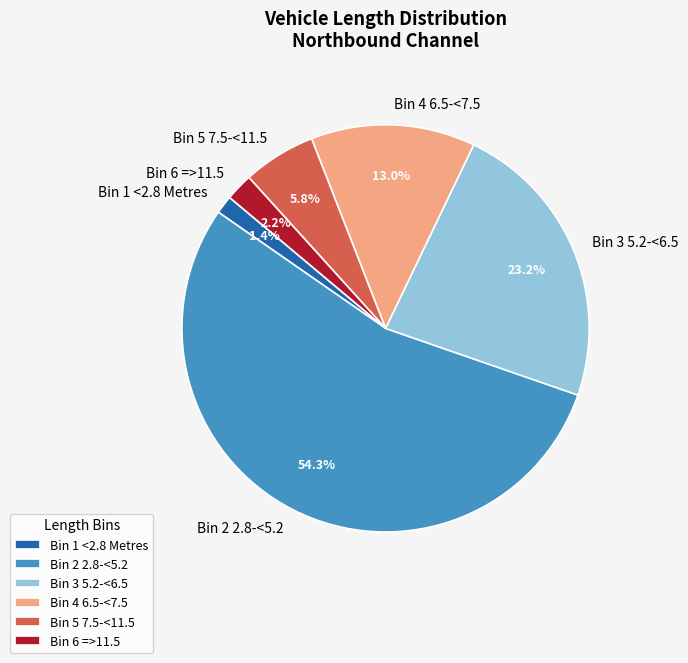

To the nearest percent, what is the average slice percentage?

17%